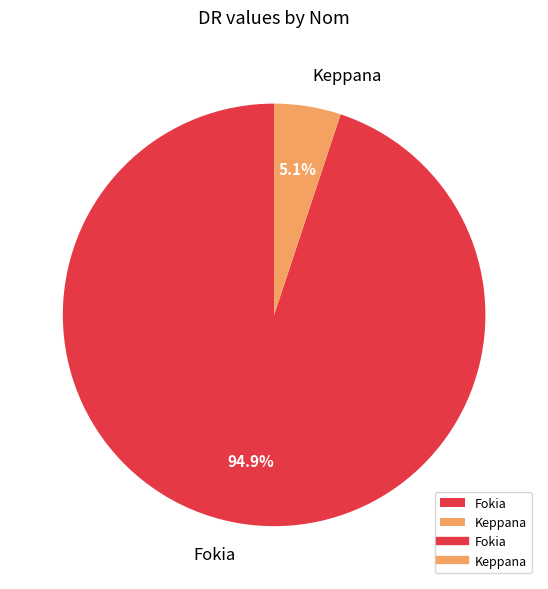

Rank the categories by value from highest to lowest.

Fokia, Keppana